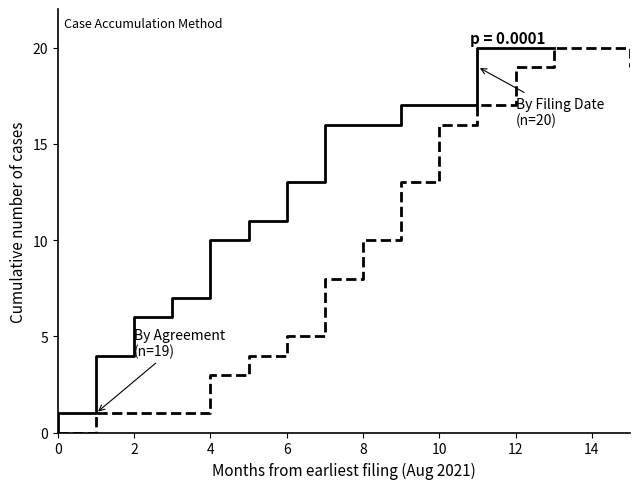

True or false: Cases filed by month (cumulative) has more than 0 points higher than both neighbors.

False